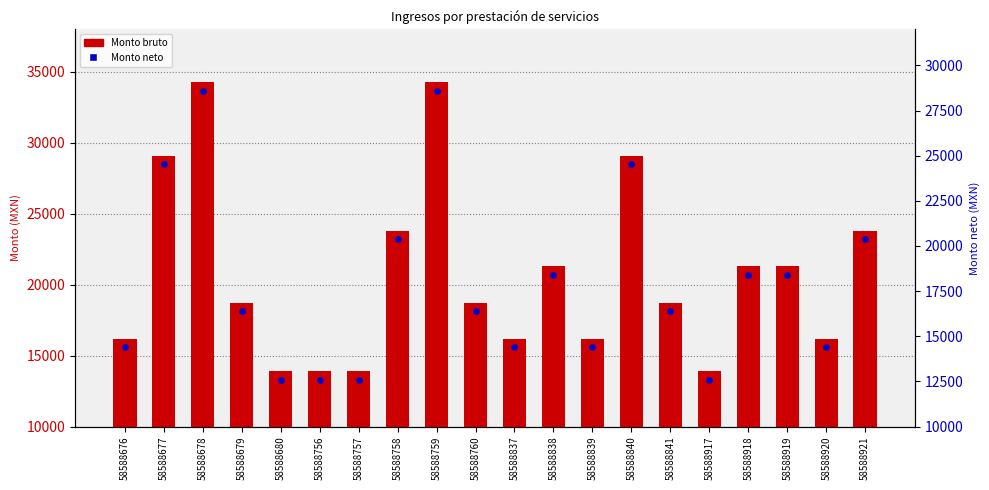

What are all the series names shown in the legend?

Monto bruto, Monto neto